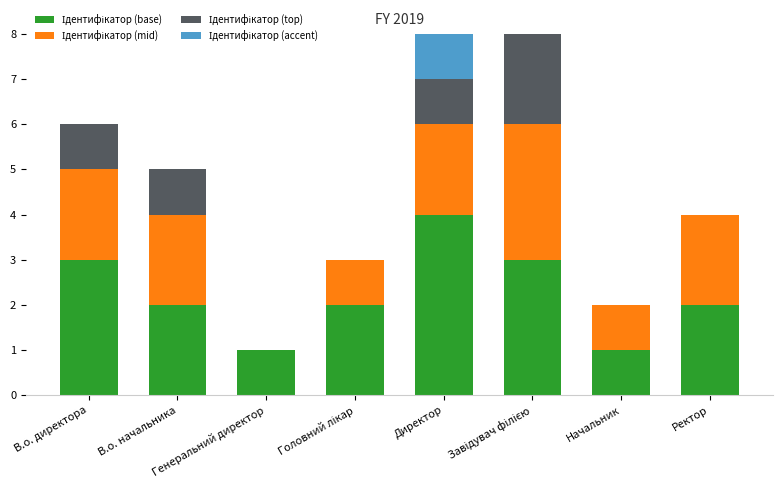

What is the sum of the Ідентифікатор (mid) values at Головний лікар and В.о. директора?

3